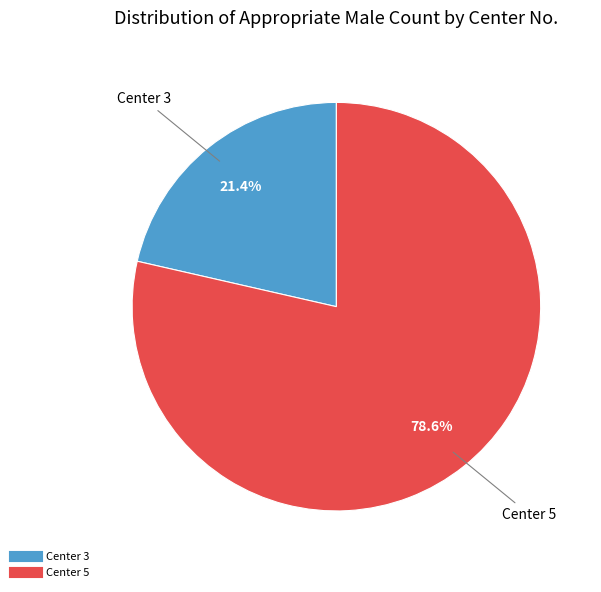

To the nearest percent, what is the average slice percentage?

50%